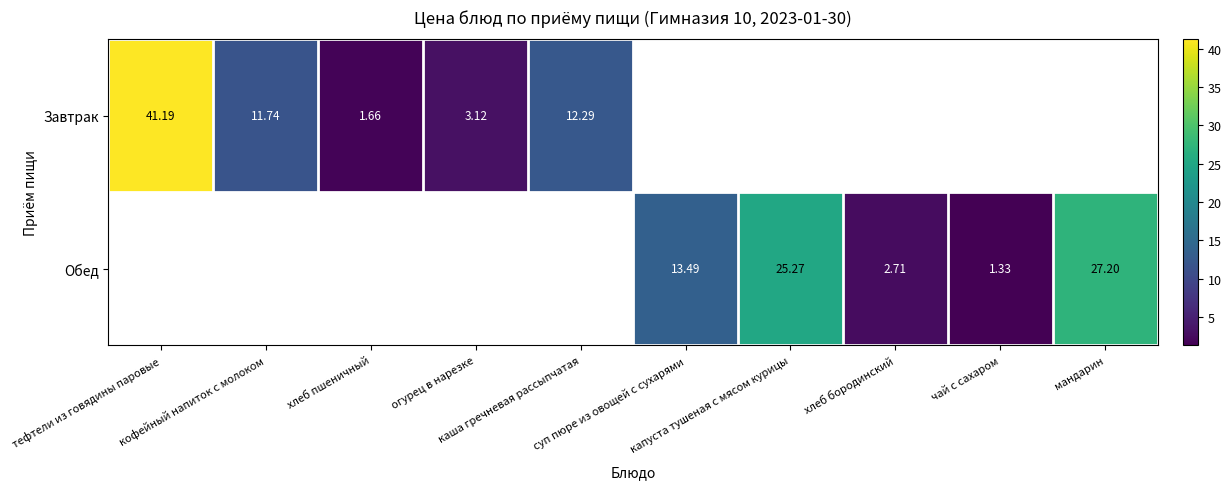

How many categories are shown in the chart?

10